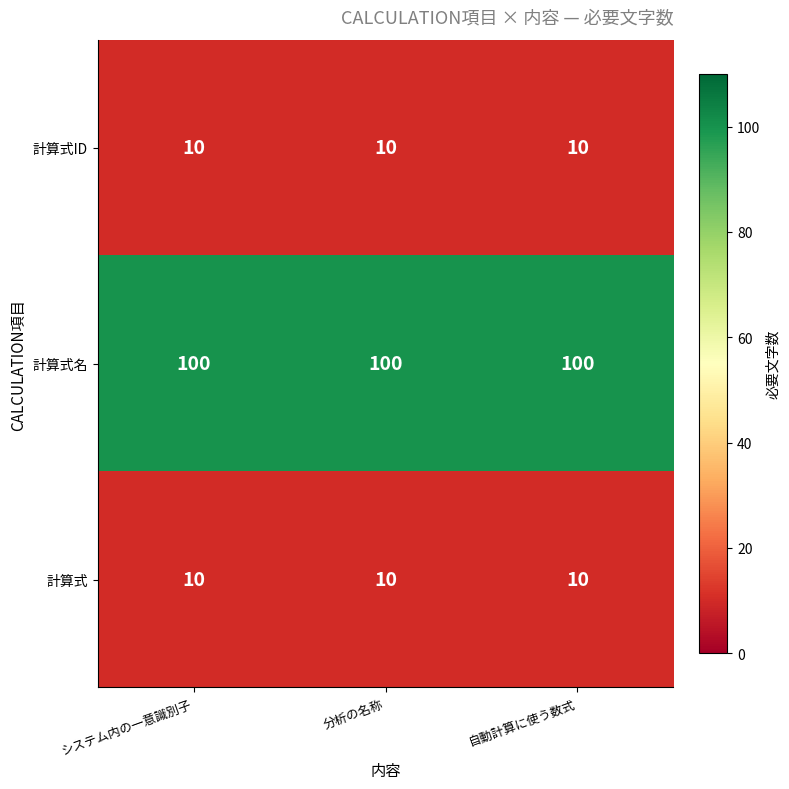

Count the number of categories in the chart.

3